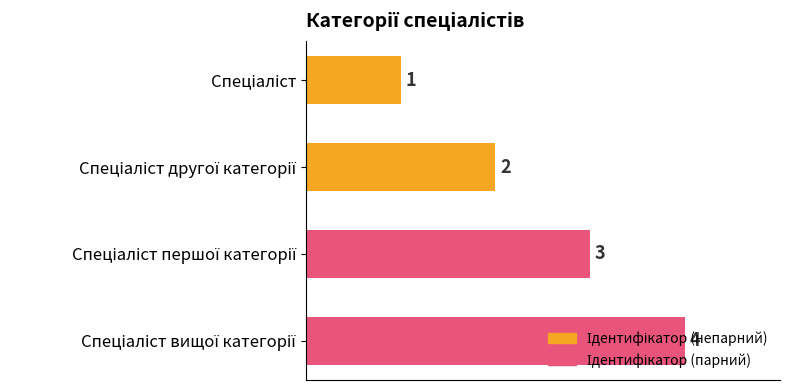

Count the values in the range 2 to 4.

3